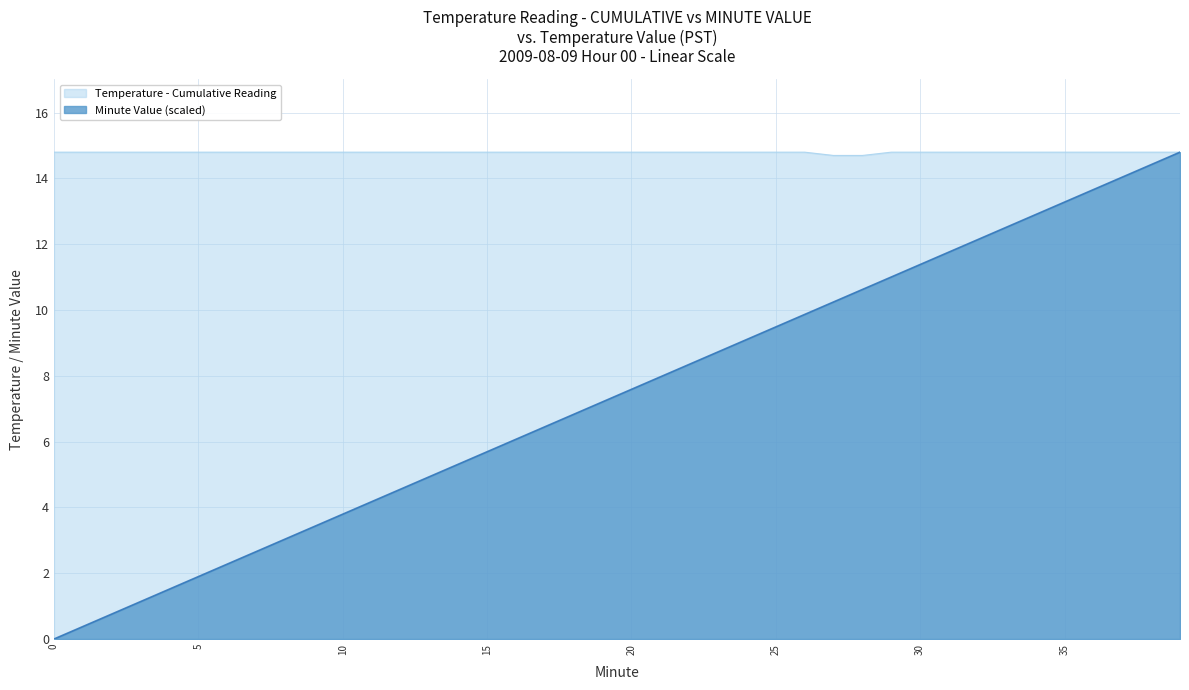

Is it true that Minute Value equals 0.6 at 4?

False